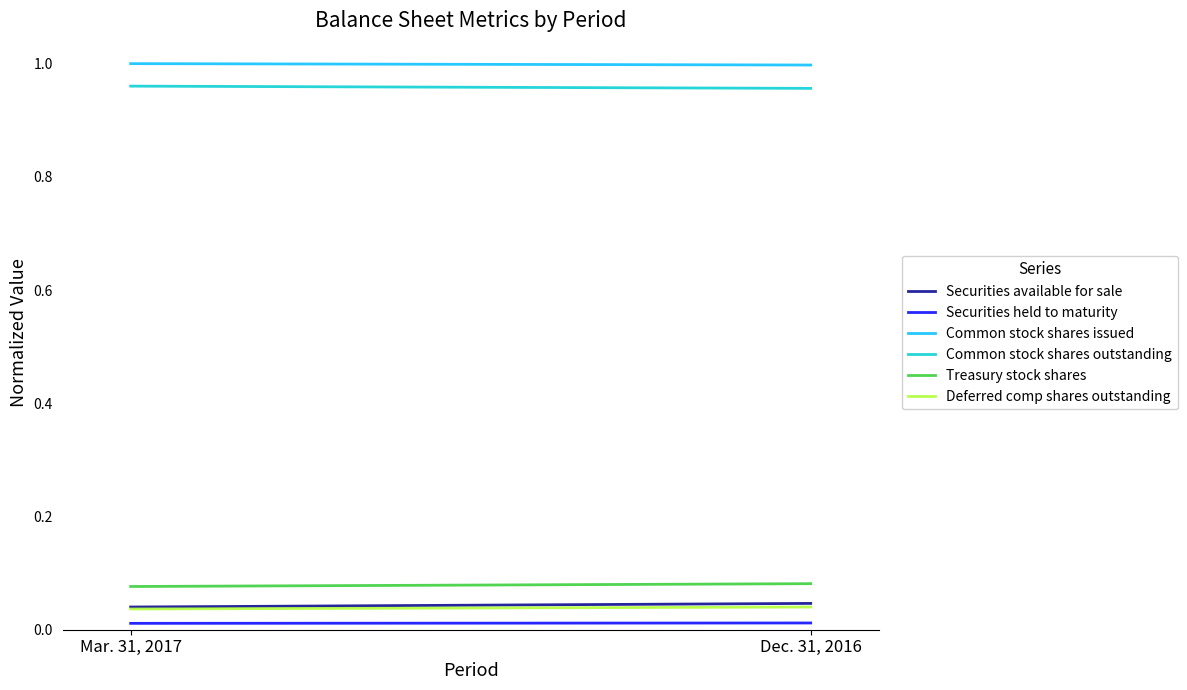

The value of Treasury stock shares at Dec. 31, 2016 is 0.1. True or false?

True